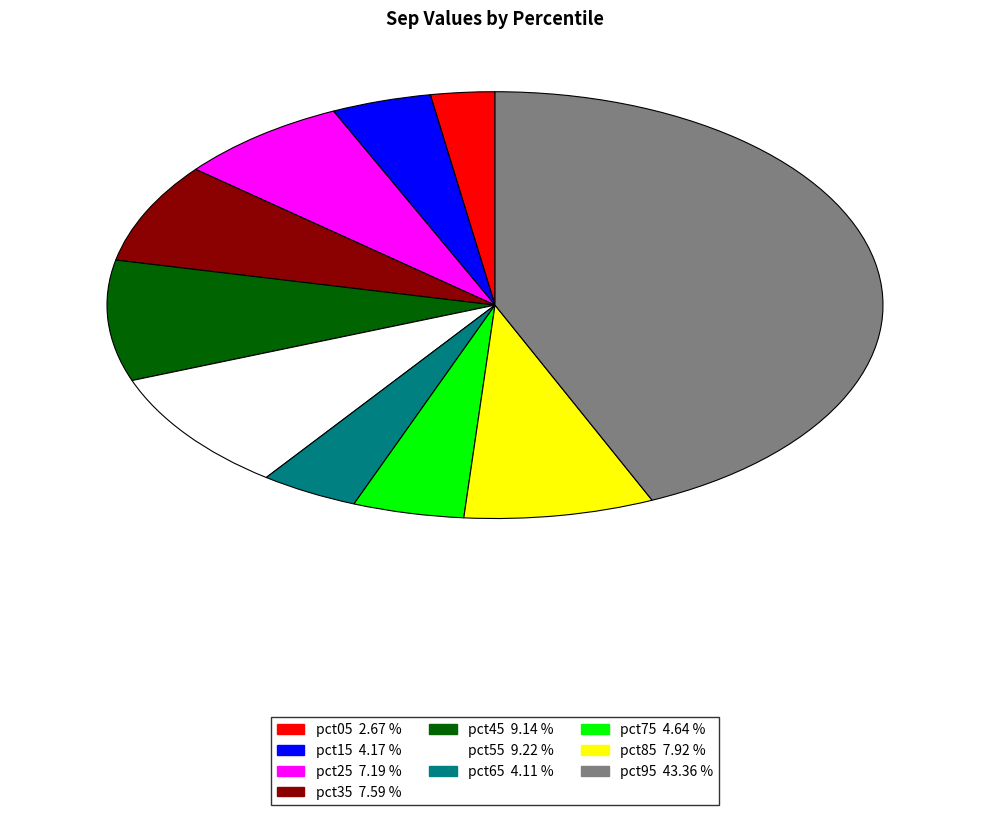

Combined, do pct35 and pct45 account for over 50%?

No